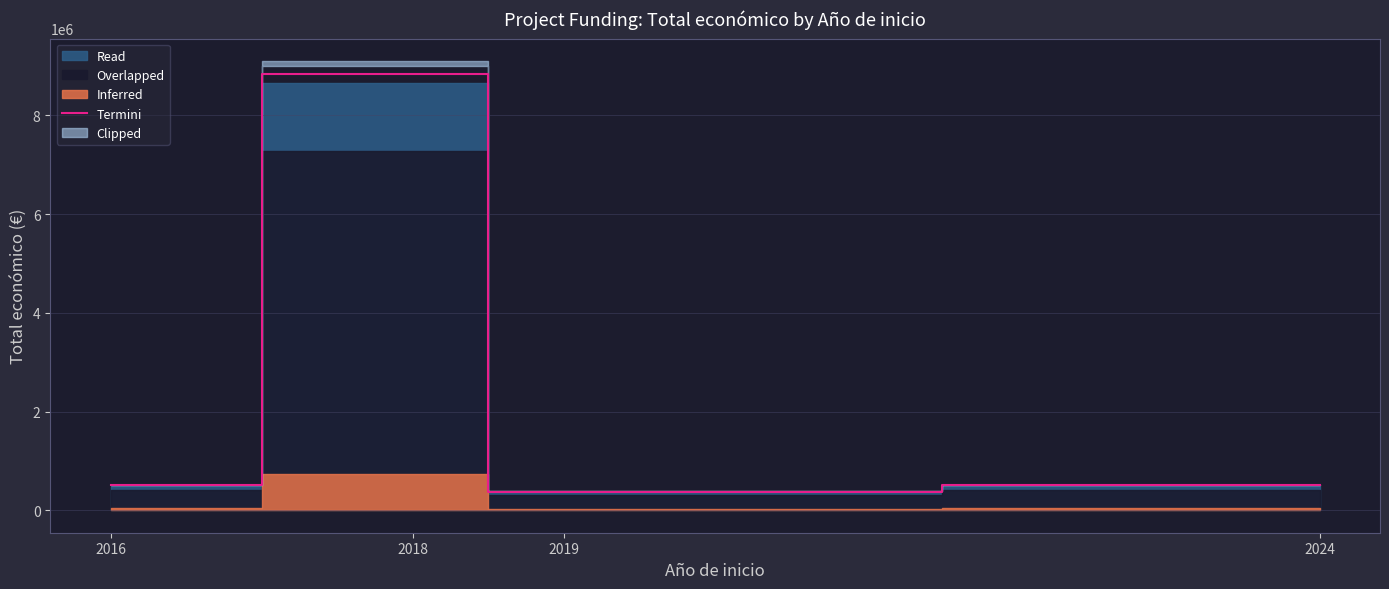

True or false: the data has more than 2 interior local peaks.

False